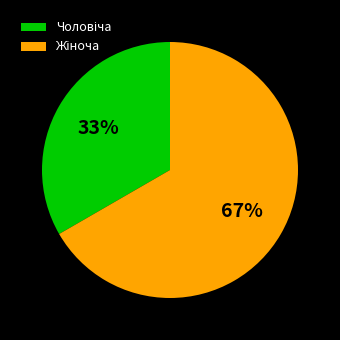

Does any single category account for the majority?

Yes